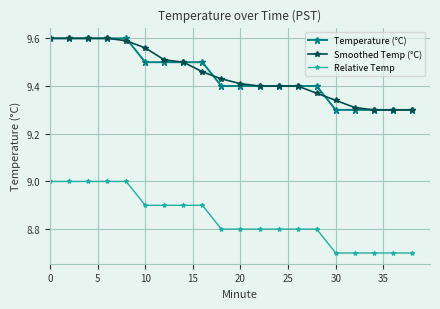

True or false: Relative Temp and Smoothed Temp (°C) cross at least once.

False